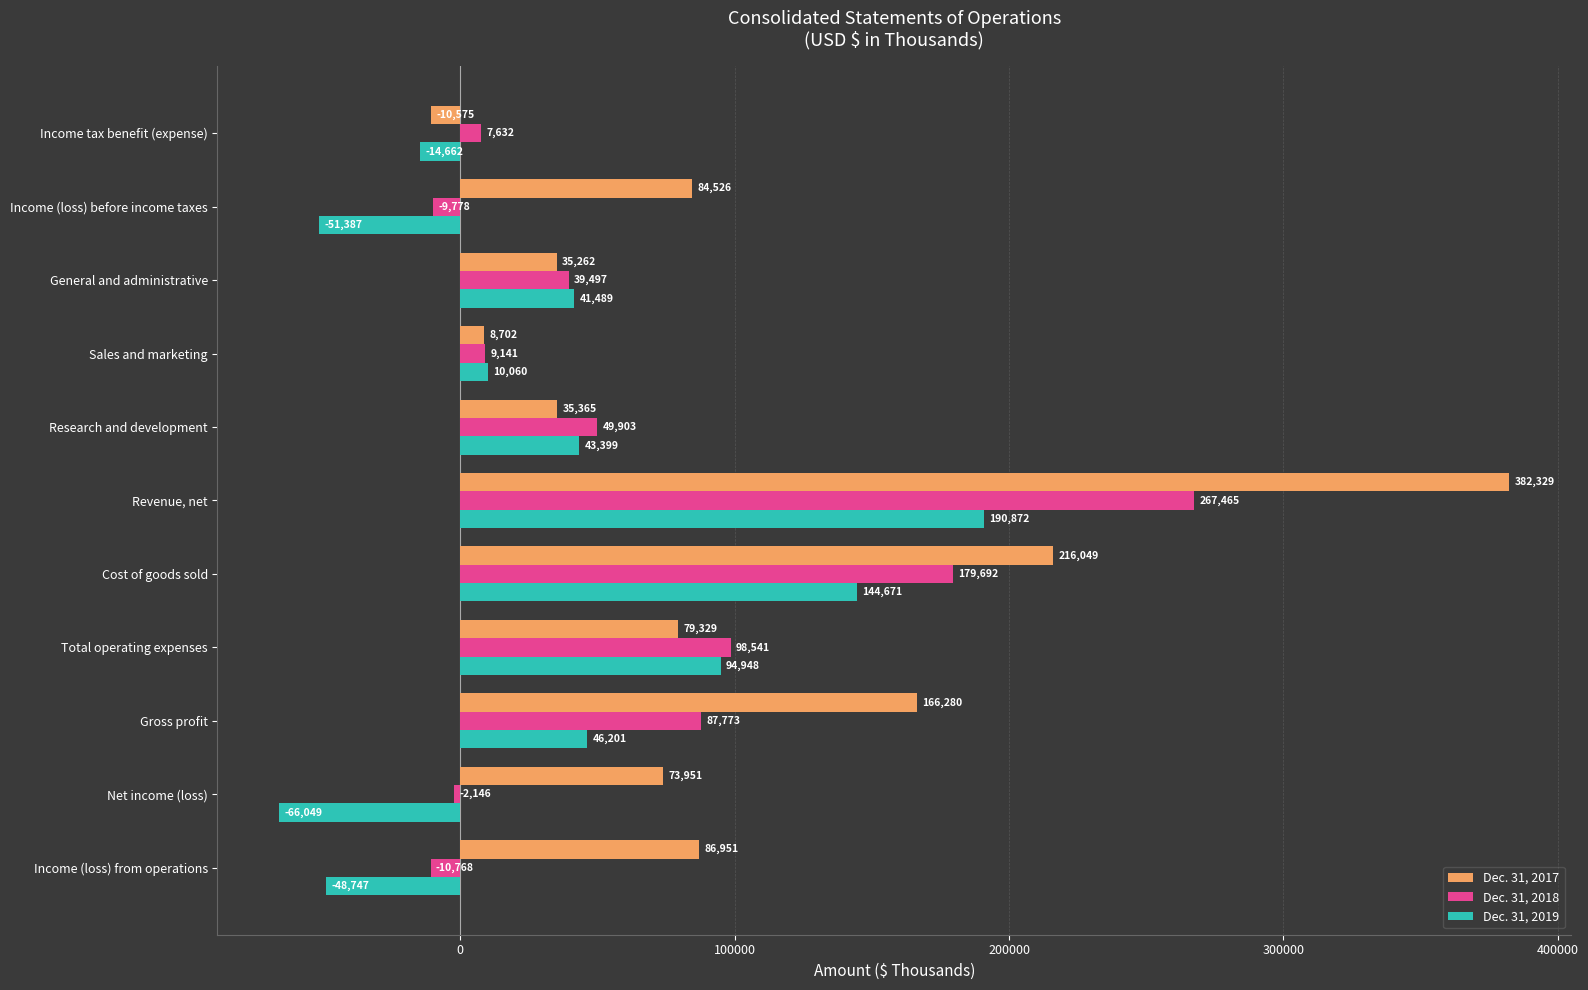

At which label does Dec. 31, 2018 reach its peak?

Revenue, net